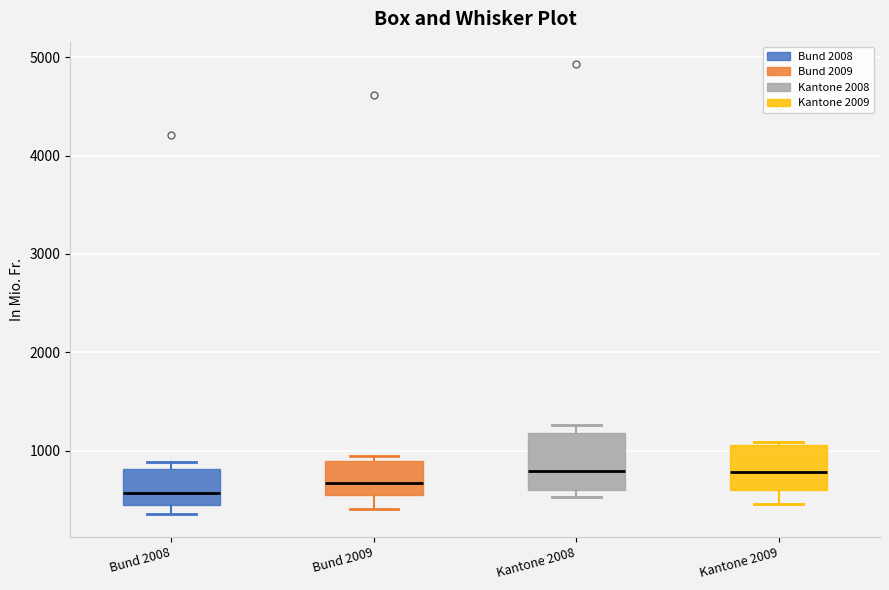

Where is the lower edge of the box for Bund 2008 on the y-axis? The values are not printed on the chart, so give them approximately, as read against the axis.

400